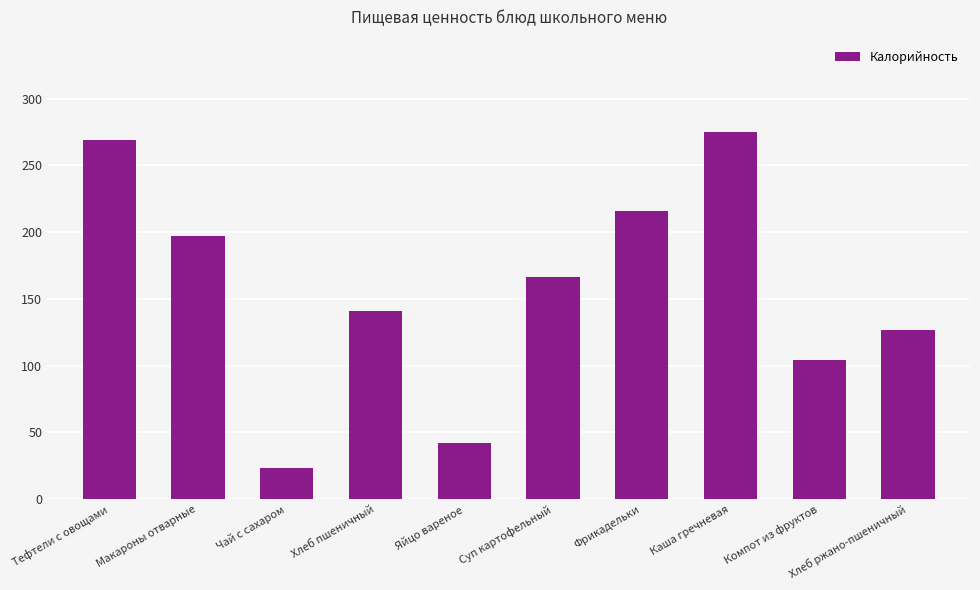

What is the label of the 2nd bar from the right?

Компот из фруктов